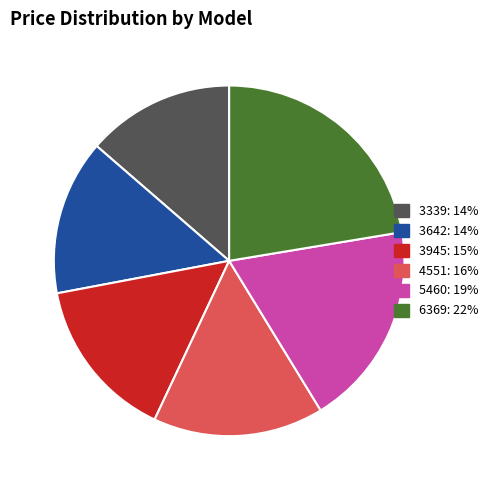

Rank the categories by value from lowest to highest.

3339, 3642, 3945, 4551, 5460, 6369